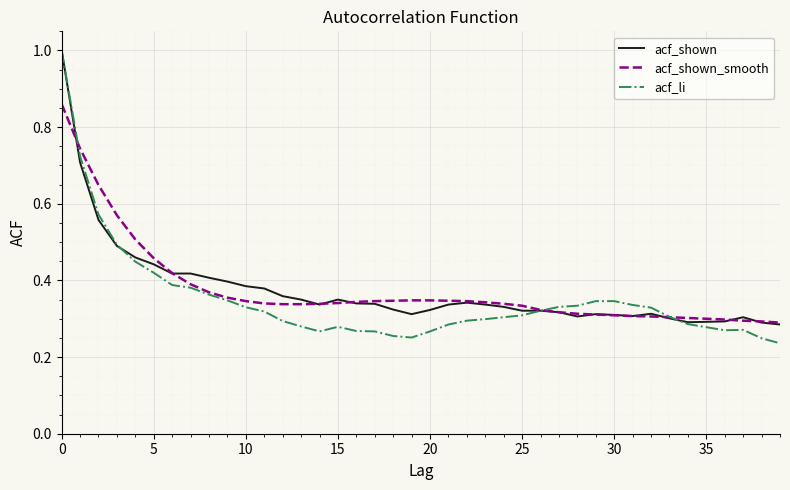

Which series has the largest range (max minus min)?

acf_li